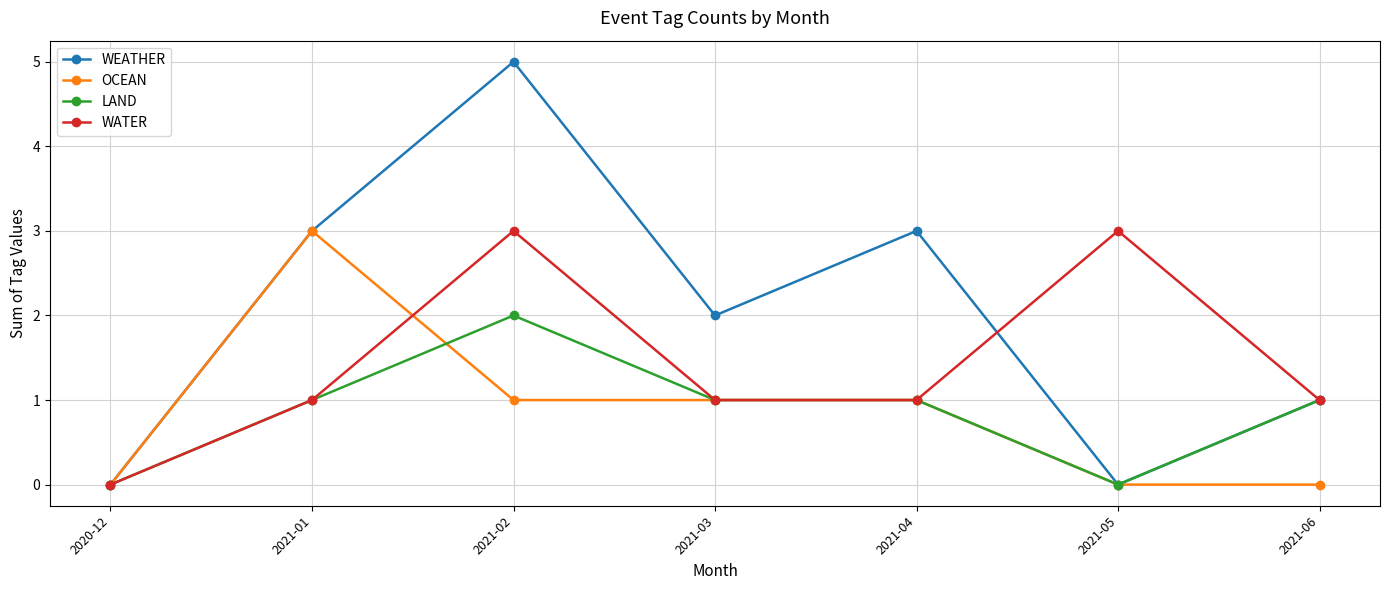

At which label is WEATHER closest to 2?

2021-03